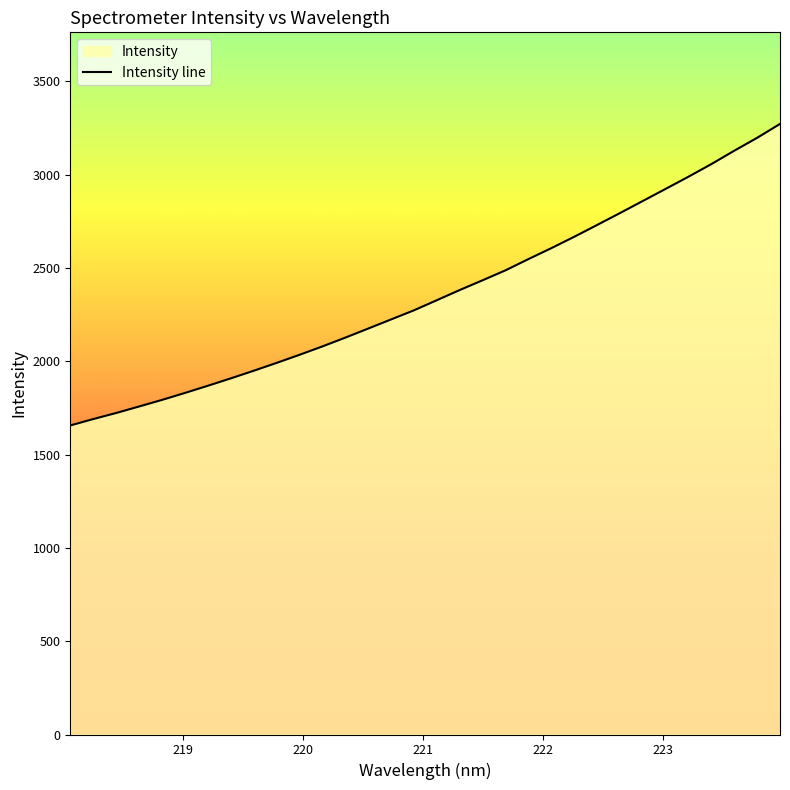

What is the value of the 4th point from the left?

1757.4